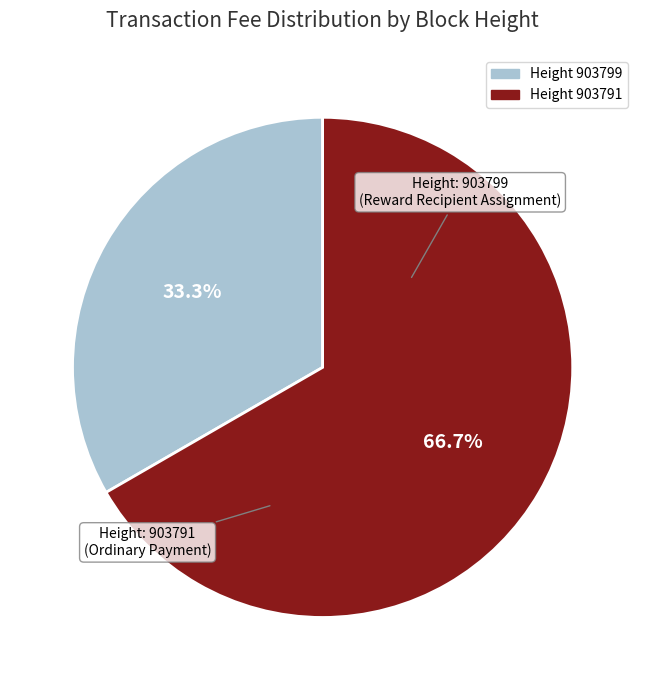

Is there any slice that represents more than half of the pie?

Yes